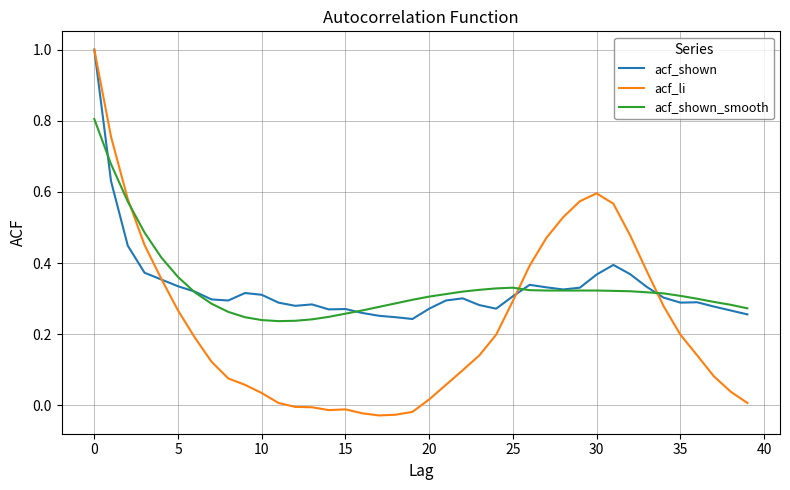

Which series has the largest range (max minus min)?

acf_li